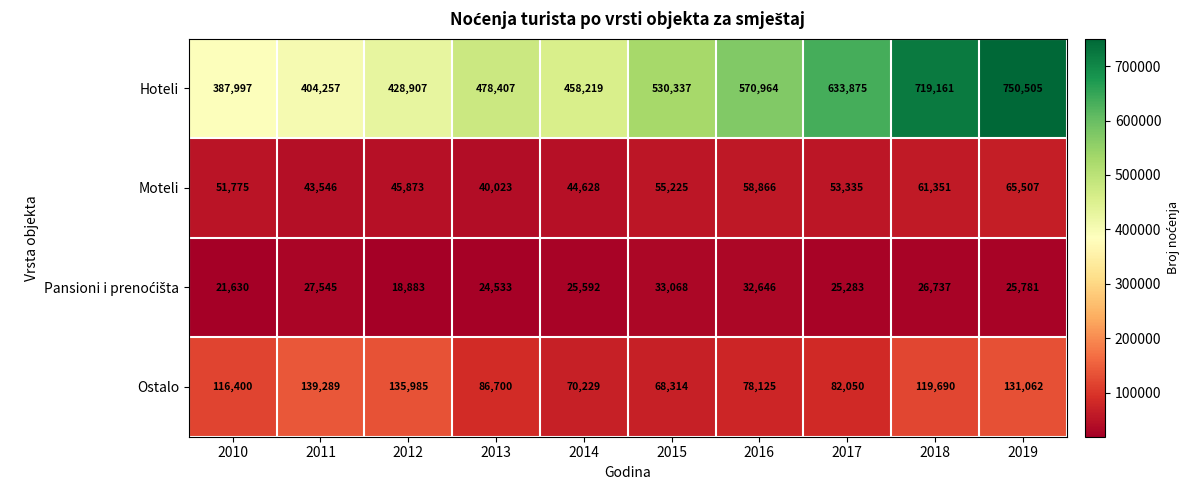

What is the total value across all series at 2019?

972855